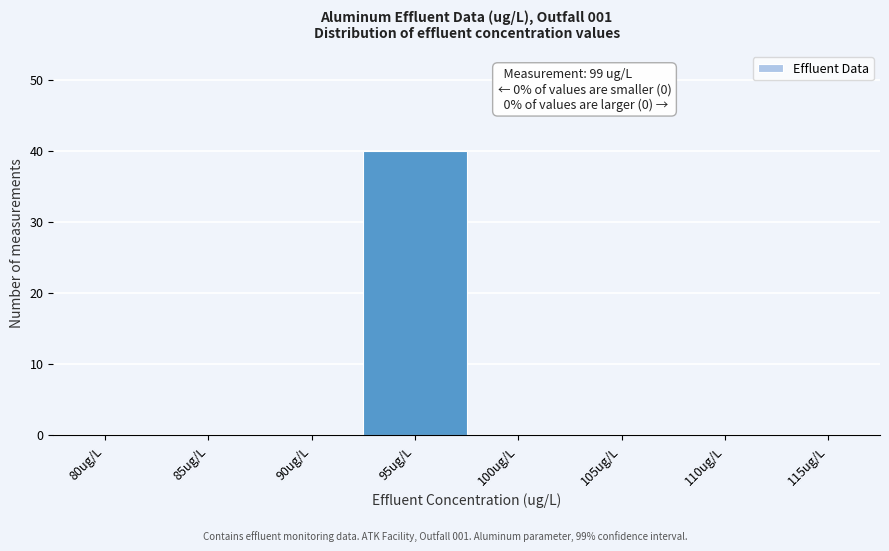

What is the maximum value shown in the chart?

40